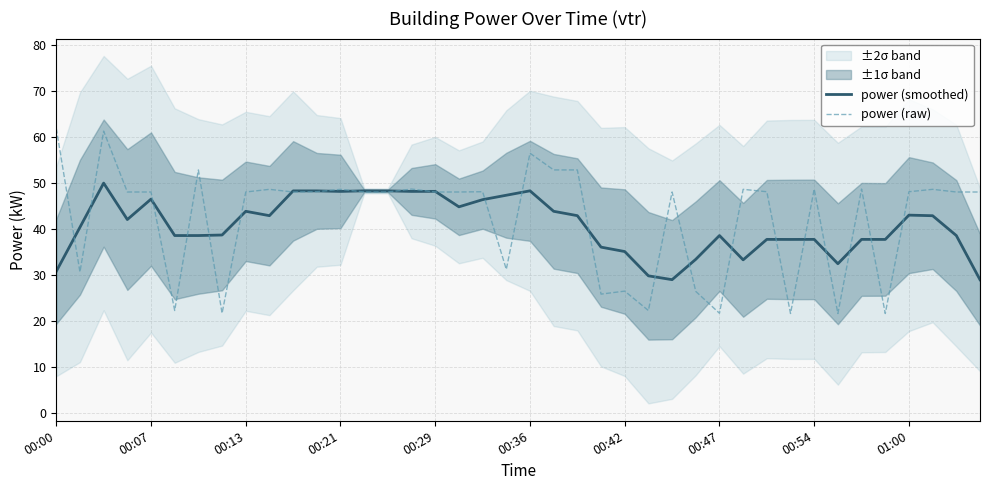

The power (smoothed) series shows 38.5 at 00:47. True or false?

True